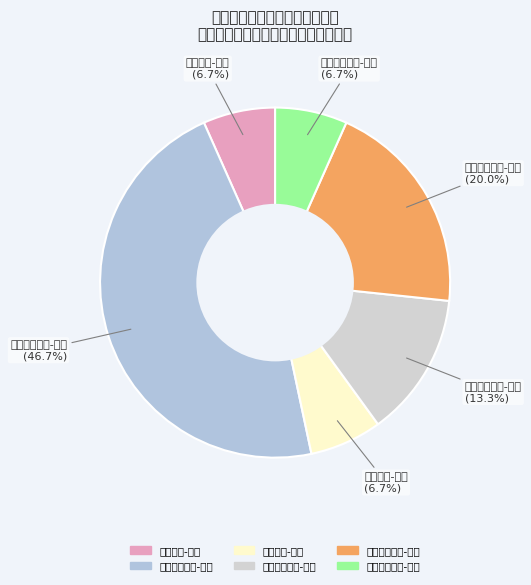

Approximately how many times larger is the value at 水利水电工程-一级 compared to 公路工程-一级?

2.0